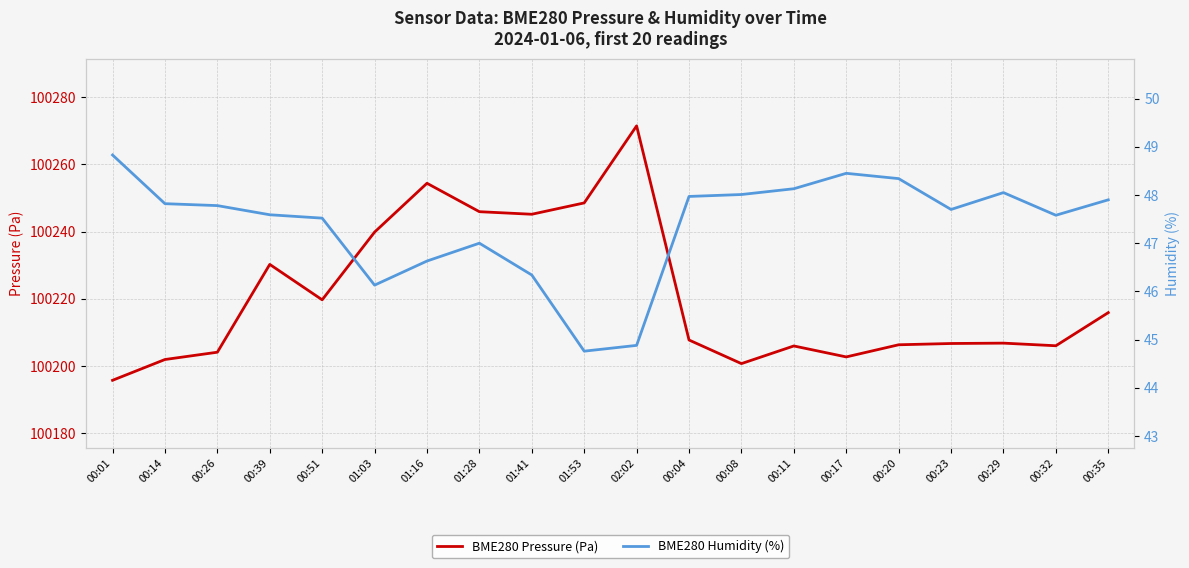

At which category is the sum across all series the highest?

02:02